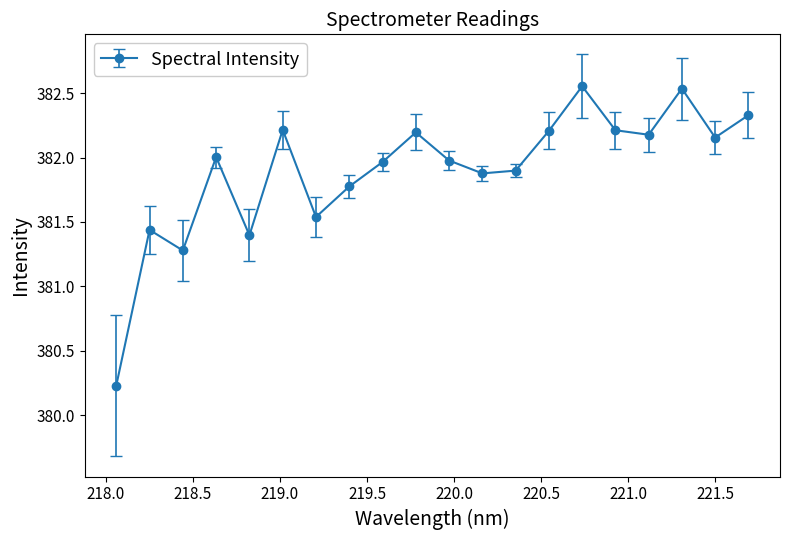

Does the chart have visible grid lines?

No